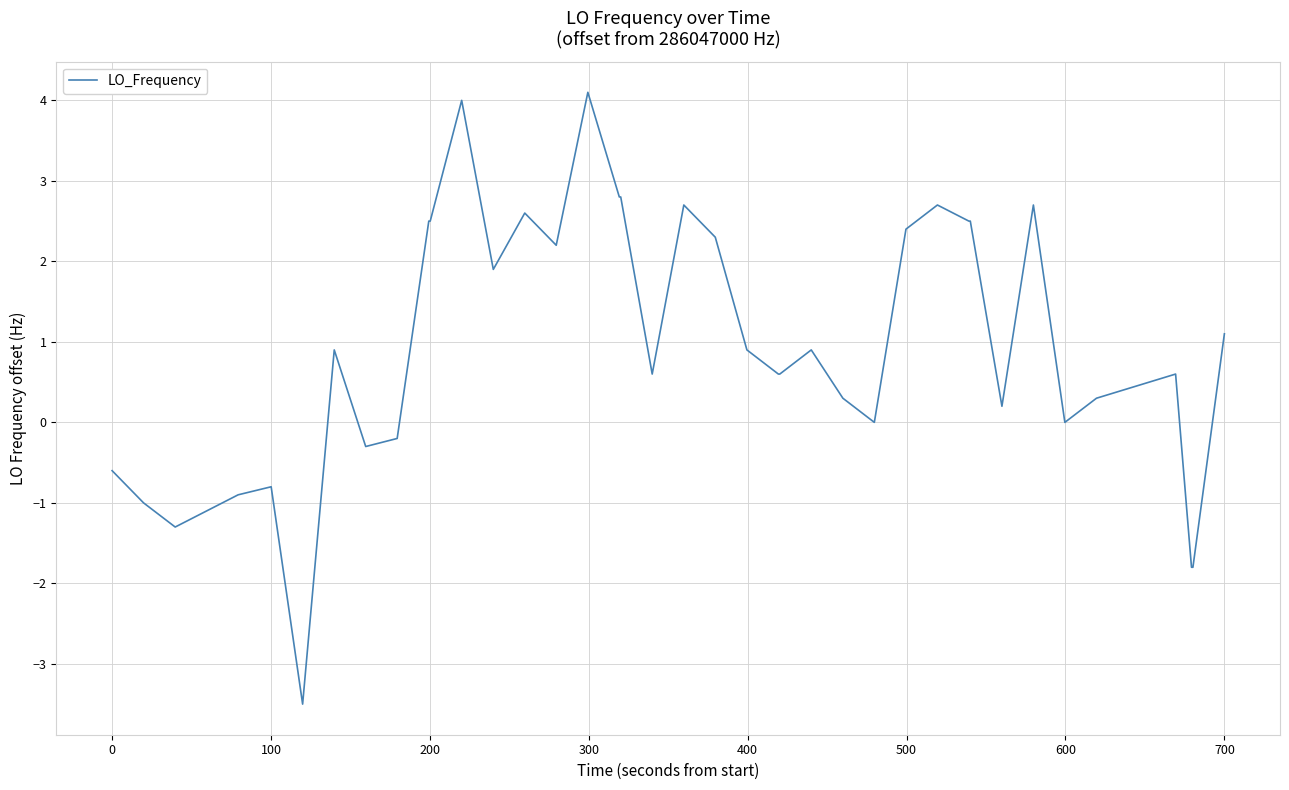

What is the minimum value shown in the chart?

-3.5